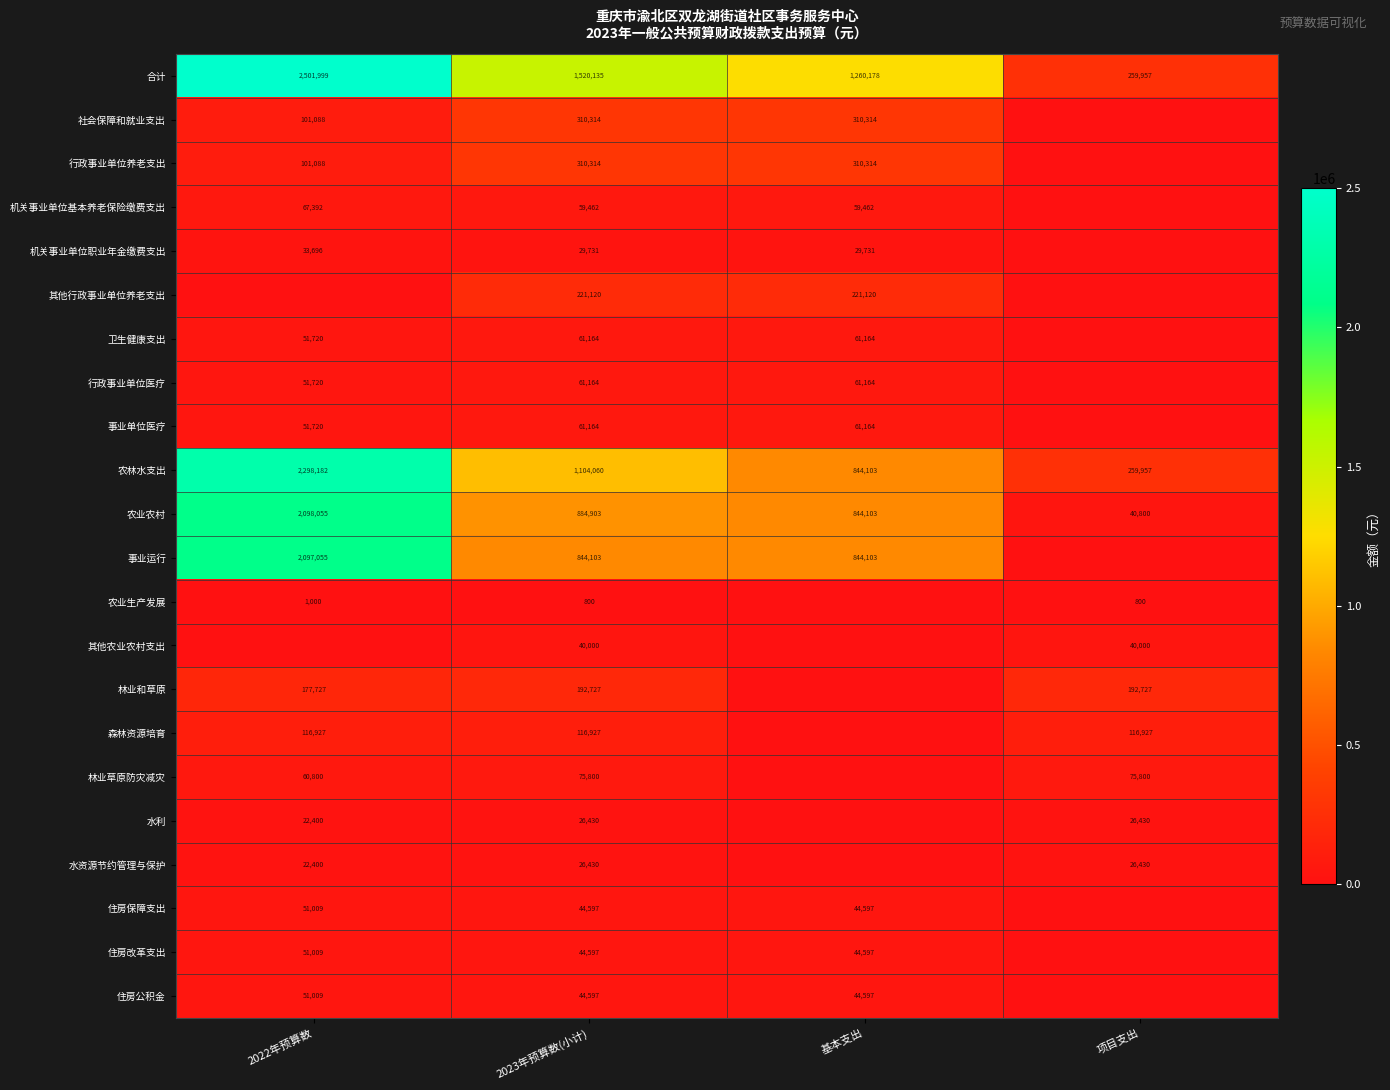

What is the sum of the 合计 values at 2022年预算数 and 基本支出?

3762177